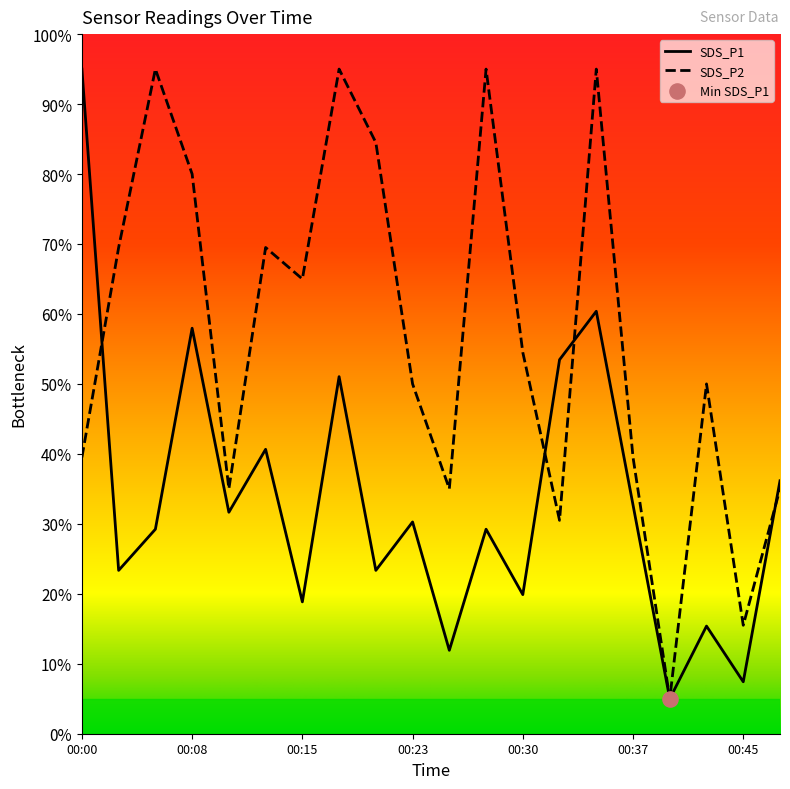

At which category is the sum across all series the highest?

00:35